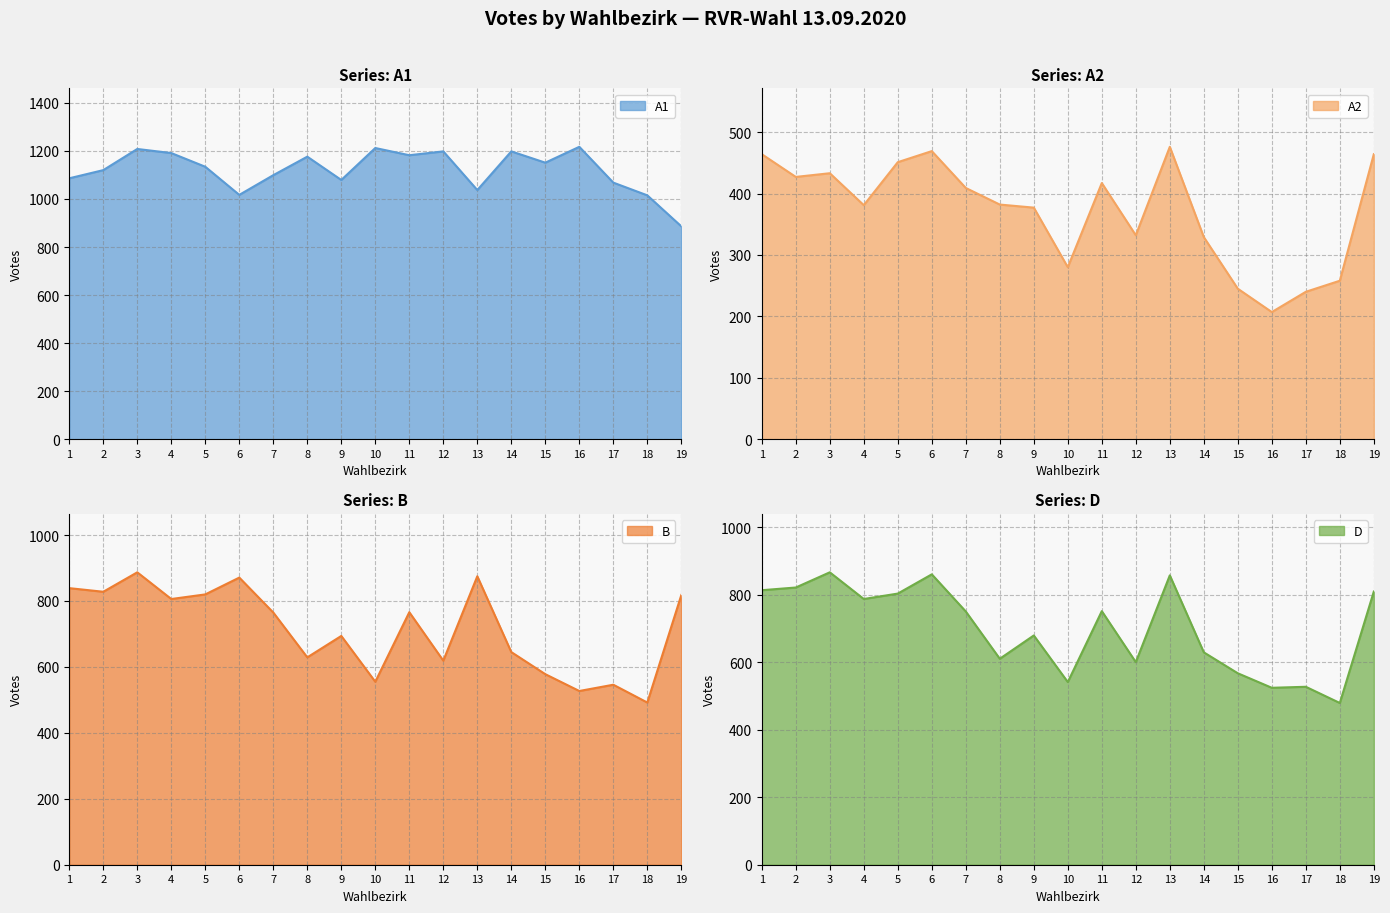

What are all the series names shown in the legend?

A1, A2, B, D